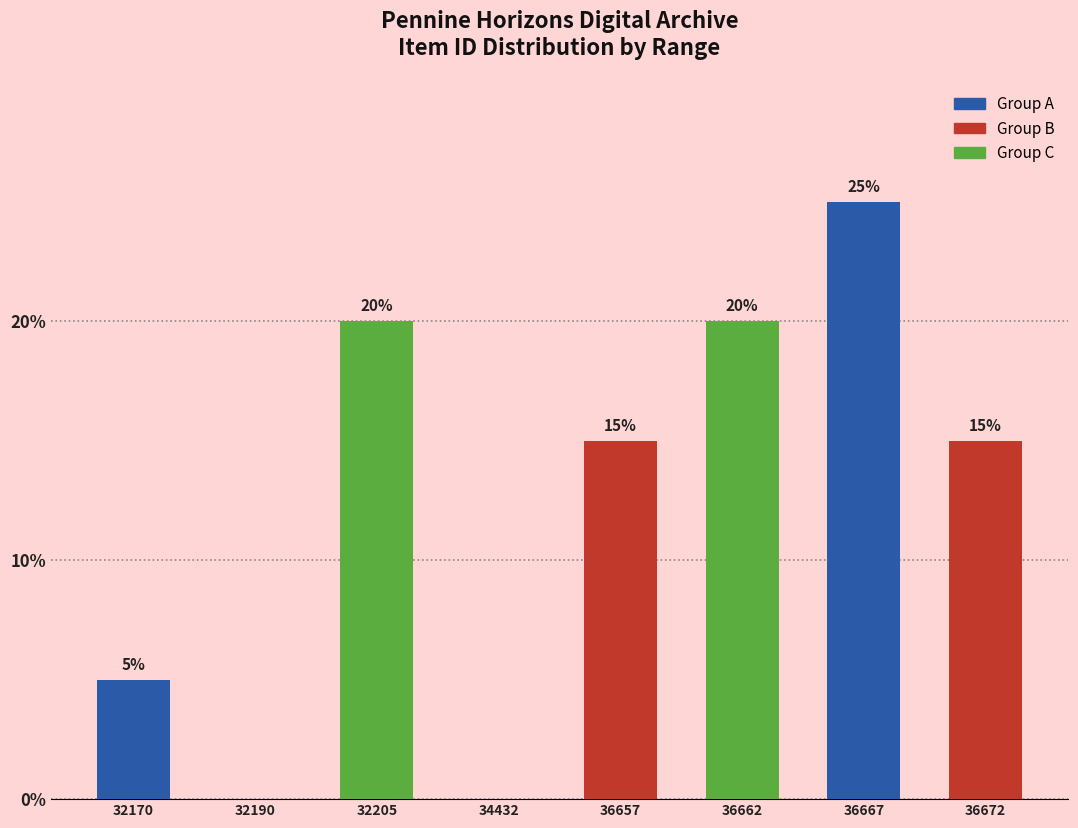

Reading left to right, what are all the values shown in this chart?

32170=5	32190=0	32205=20	34432=0	36657=15	36662=20	36667=25	36672=15